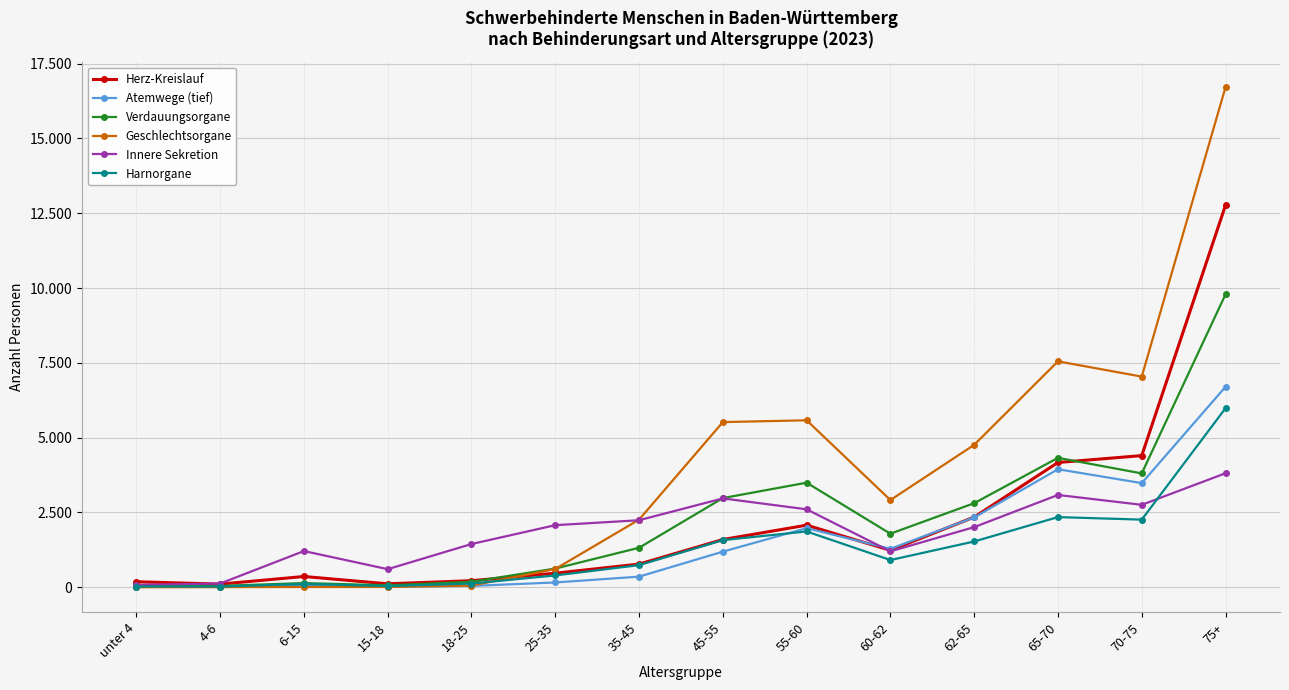

At which category does Innere Sekretion reach its first local peak?

6-15